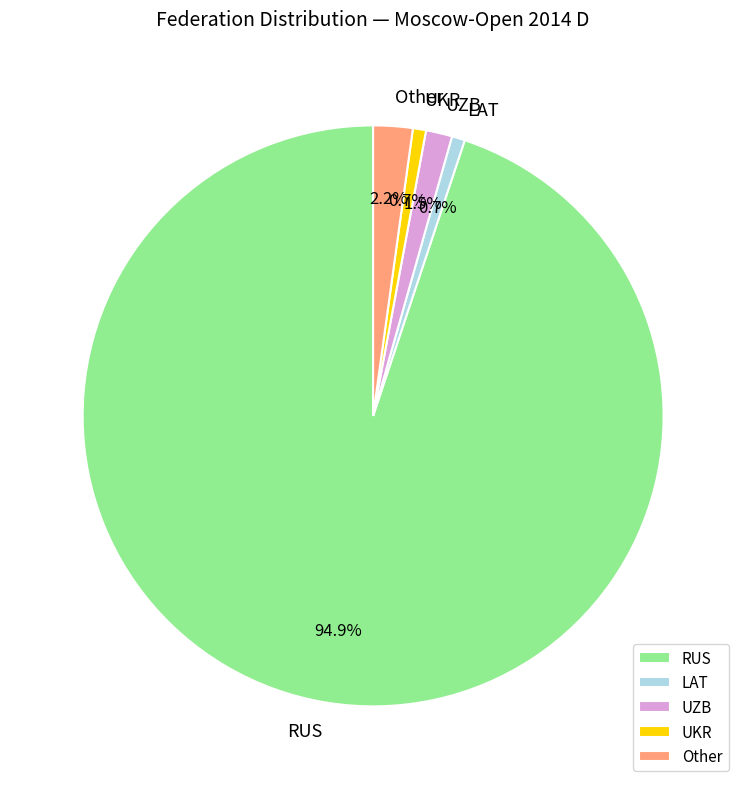

The UKR slice represents 11% of the pie. True or false?

False